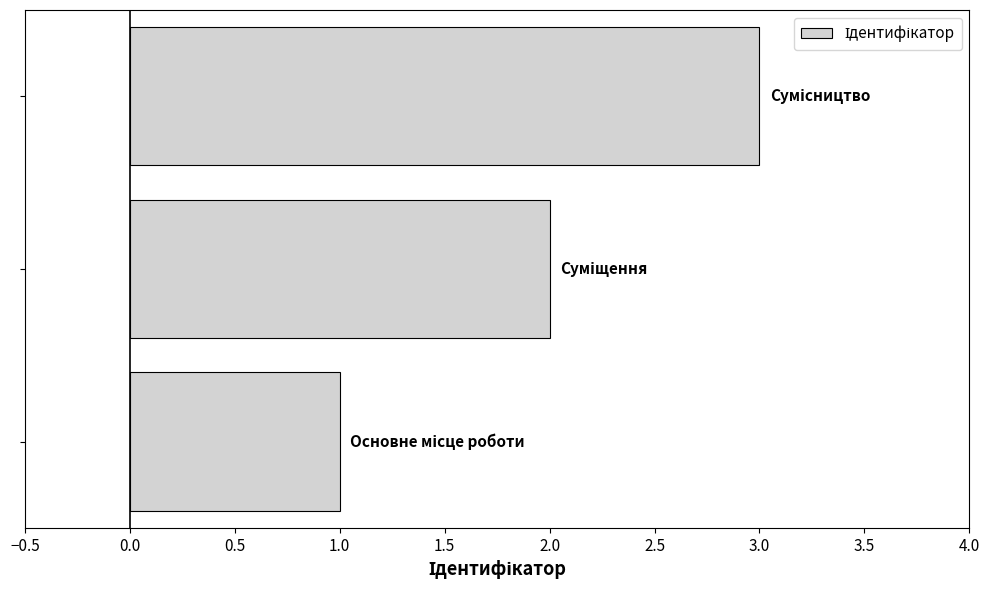

Count the number of categories in the chart.

3